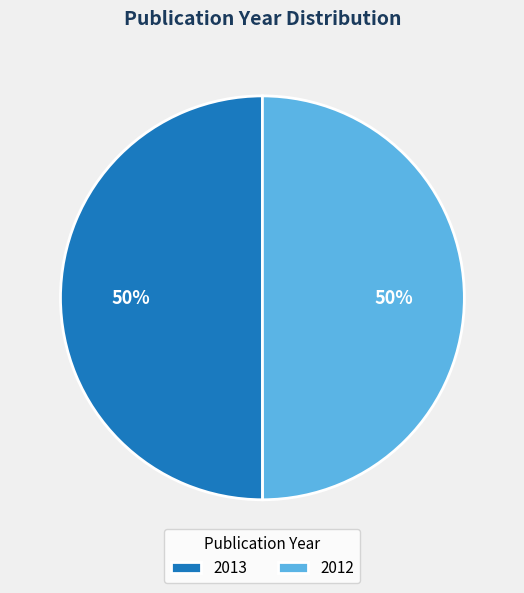

What is the ratio of the value at 2012 to the value at 2013?

1.0